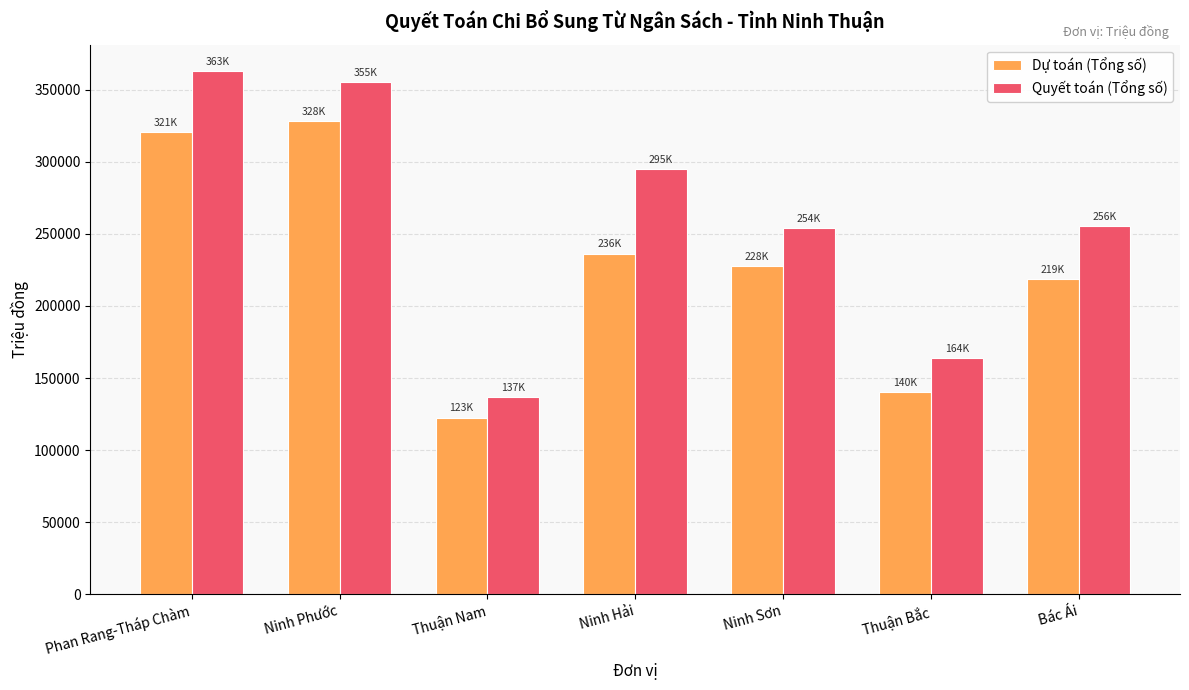

What is the difference between the highest and lowest values at Thuận Bắc?

23658.7